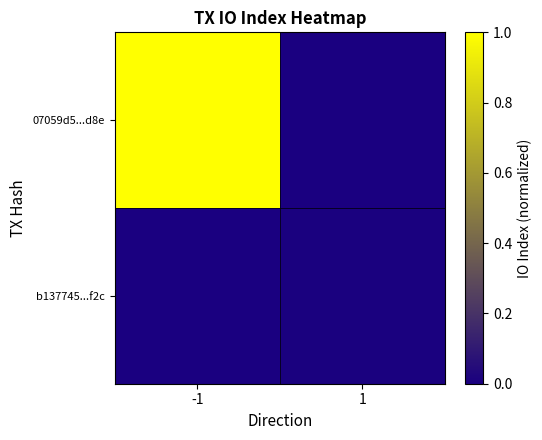

Reading right to left, list all the values displayed in this chart.

07059d5...d8e: 1=0.0	-1=1.0
b137745...f2c: 1=0.0	-1=0.0